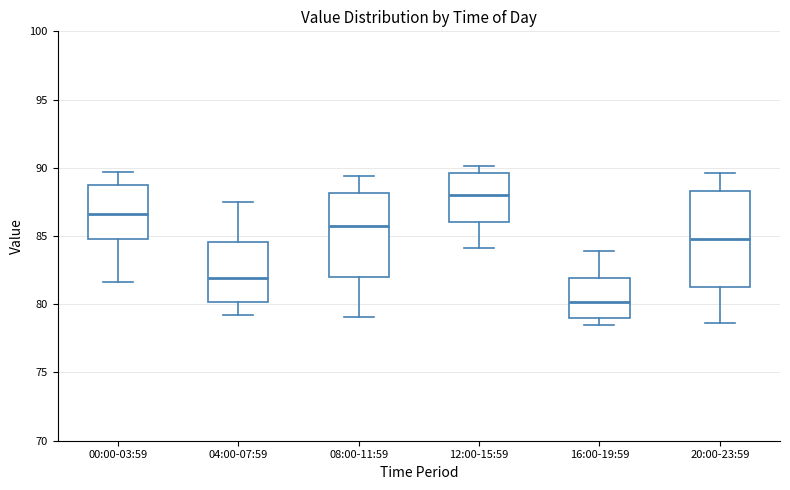

Comparing the boxes themselves (not the whiskers), which one is the tallest?

20:00-23:59